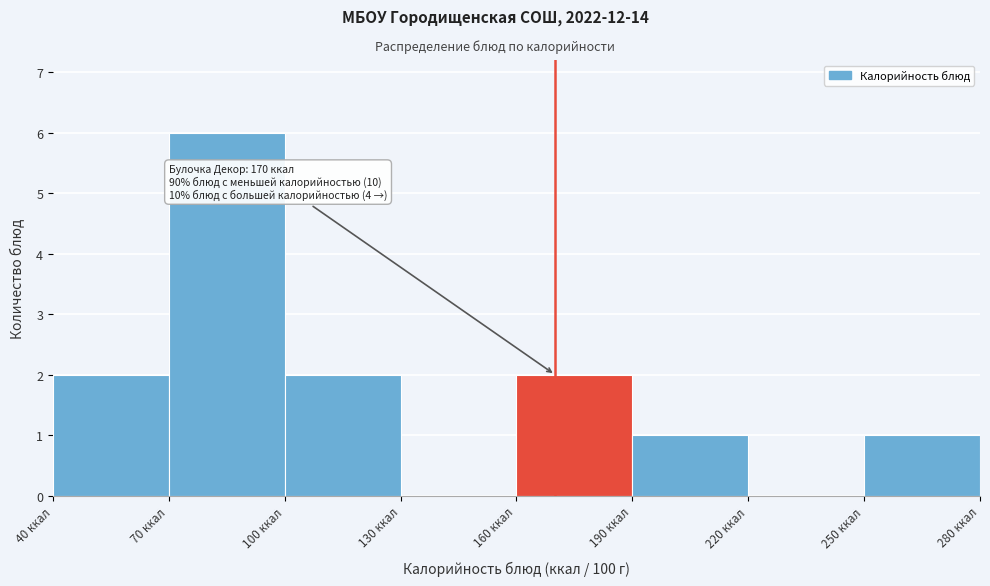

Which range on the x-axis has the tallest bar?

70 to 100